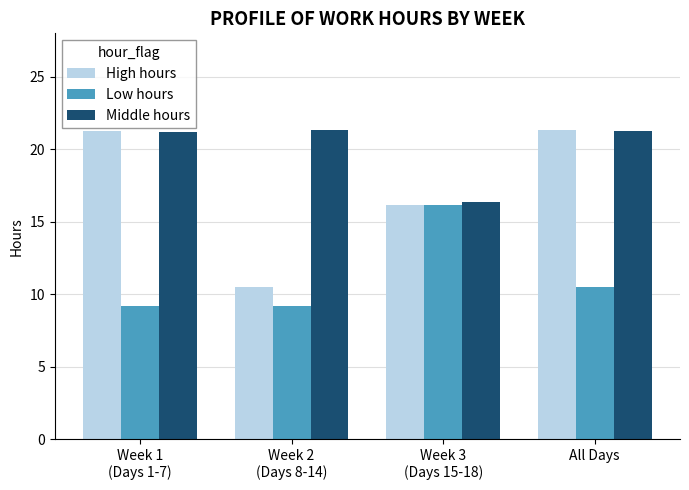

Is it true that Low hours equals 9.2 at Week 1
(Days 1-7)?

True